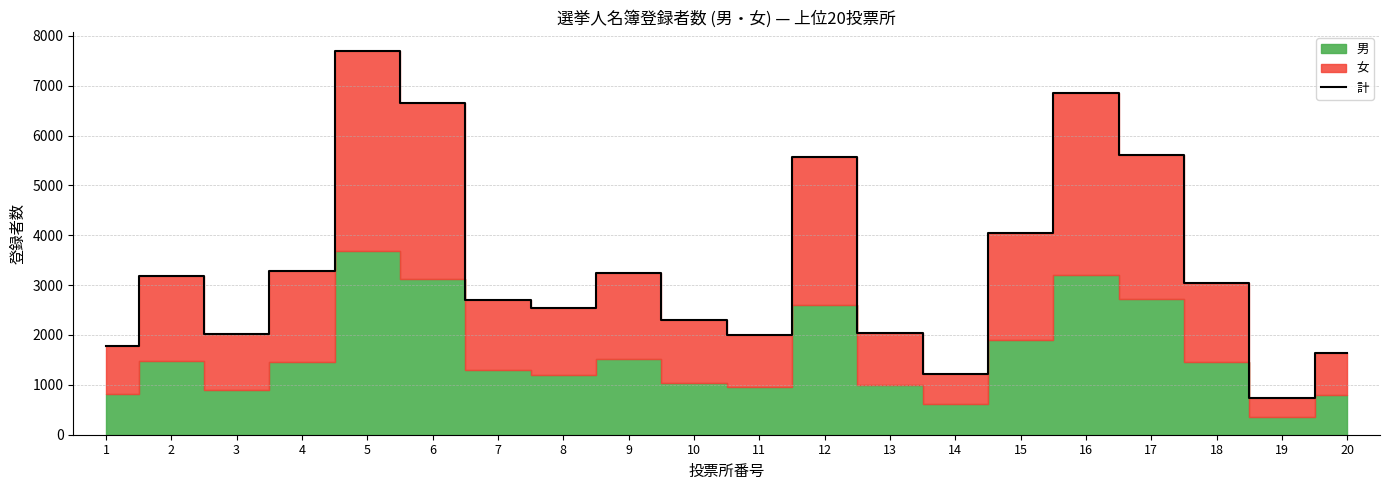

Reading left to right, what are all the values shown in this chart?

1775	3183	2021	3281	7694	6660	2705	2551	3237	2303	1991	5577	2041	1222	4046	6848	5606	3035	743	1631